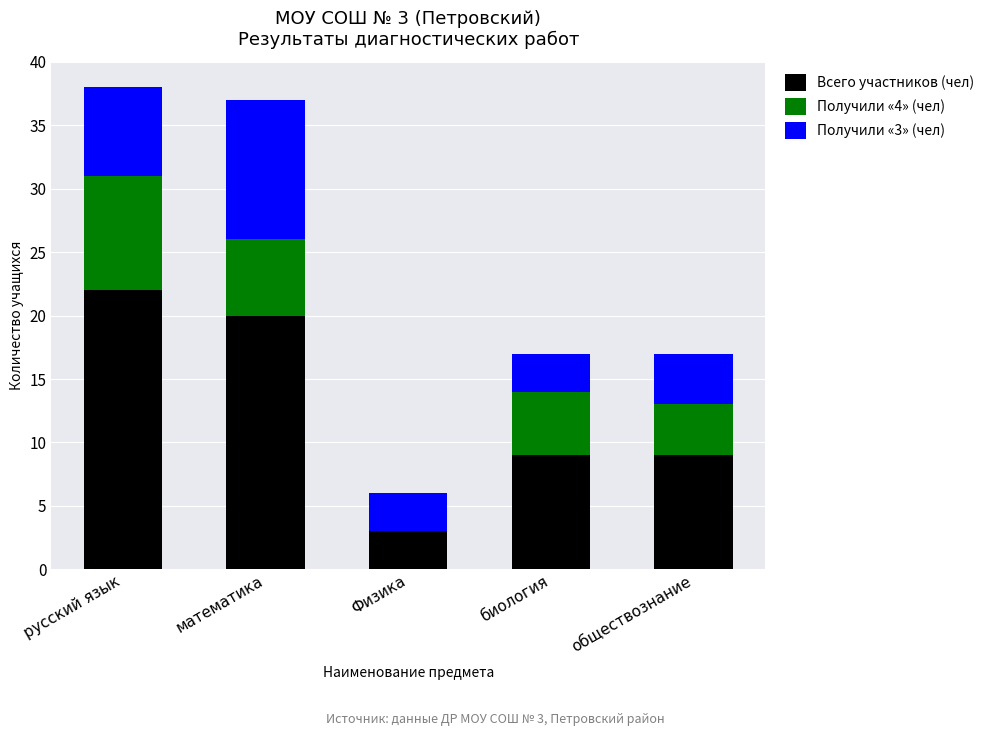

Reading left to right, list the values for the Всего участников (чел) series.

русский язык=22	математика=20	Физика=3	биология=9	обществознание=9